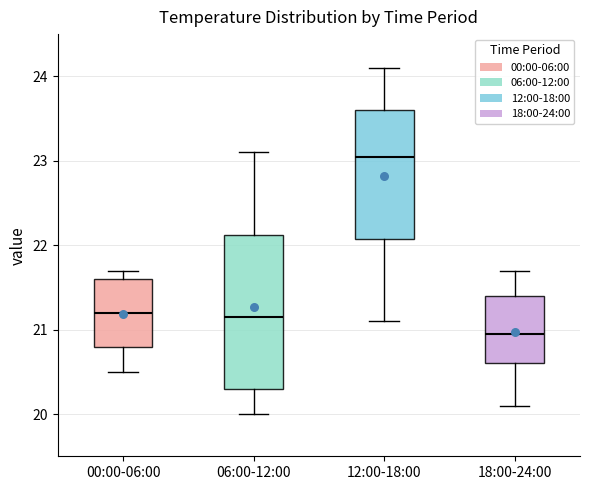

Reading left to right, read every box against the y-axis: the position of its median line, the range the box covers, and the ends of its whiskers. The values are not printed on the chart, so give them approximately, as read against the axis.

00:00-06:00: median 21.2, box 20.8 to 21.6, whiskers 20.5 to 21.7
06:00-12:00: median 21.2, box 20.3 to 22.1, whiskers 20.0 to 23.1
12:00-18:00: median 23.1, box 22.1 to 23.6, whiskers 21.1 to 24.1
18:00-24:00: median 21.0, box 20.6 to 21.4, whiskers 20.1 to 21.7